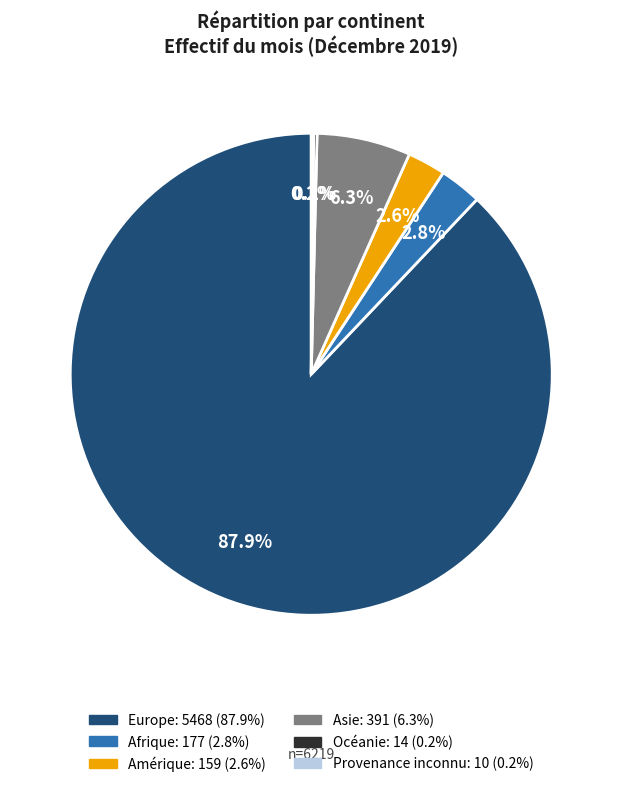

Which has a higher value, Asie or Amérique?

Asie